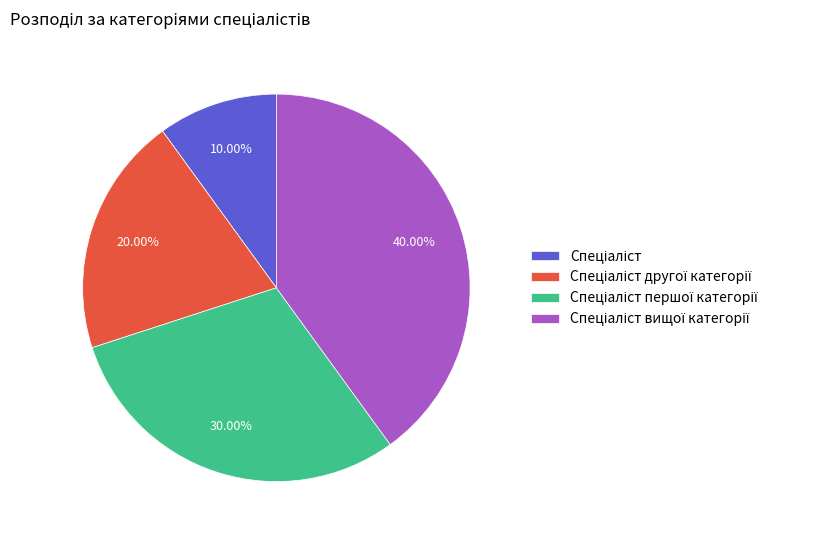

Is there a majority slice in this chart?

No